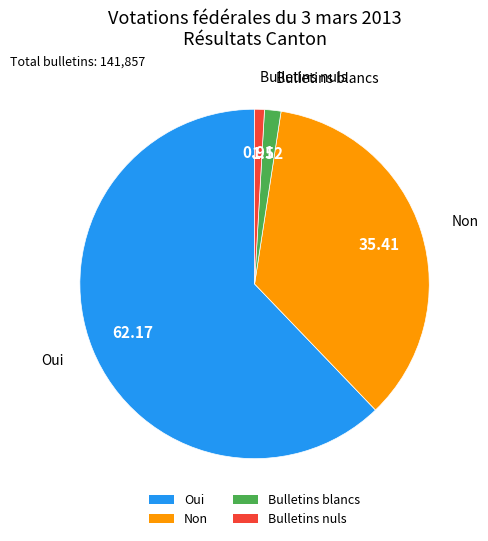

Is there any slice that represents more than half of the pie?

Yes